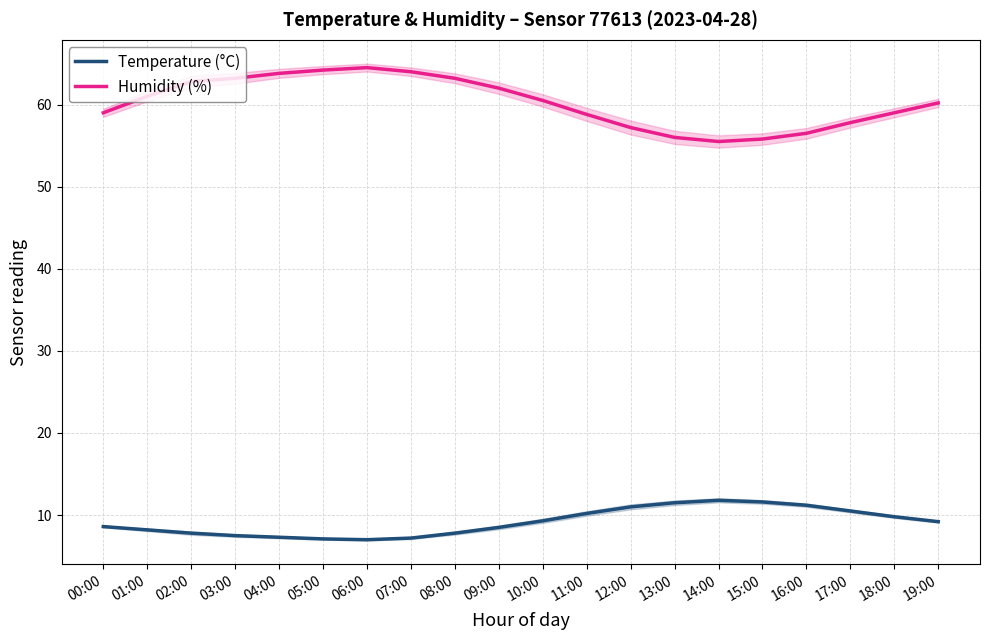

At which category is the sum across all series the highest?

06:00